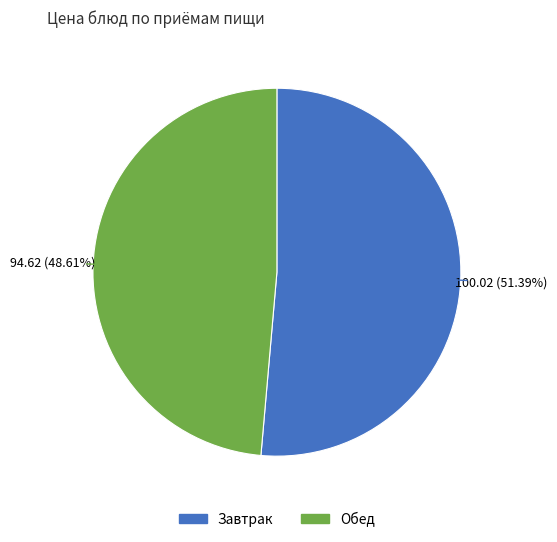

Is there a majority slice in this chart?

Yes